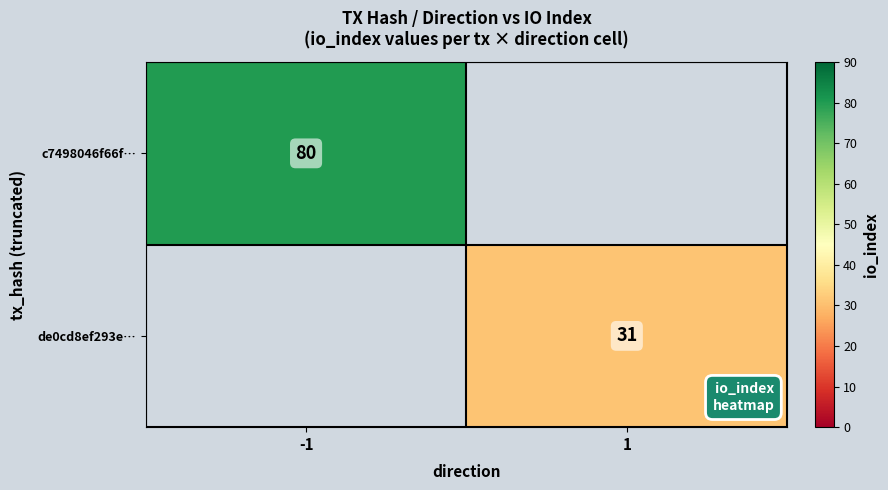

The value of de0cd8ef293e… at 1 is 19. True or false?

False